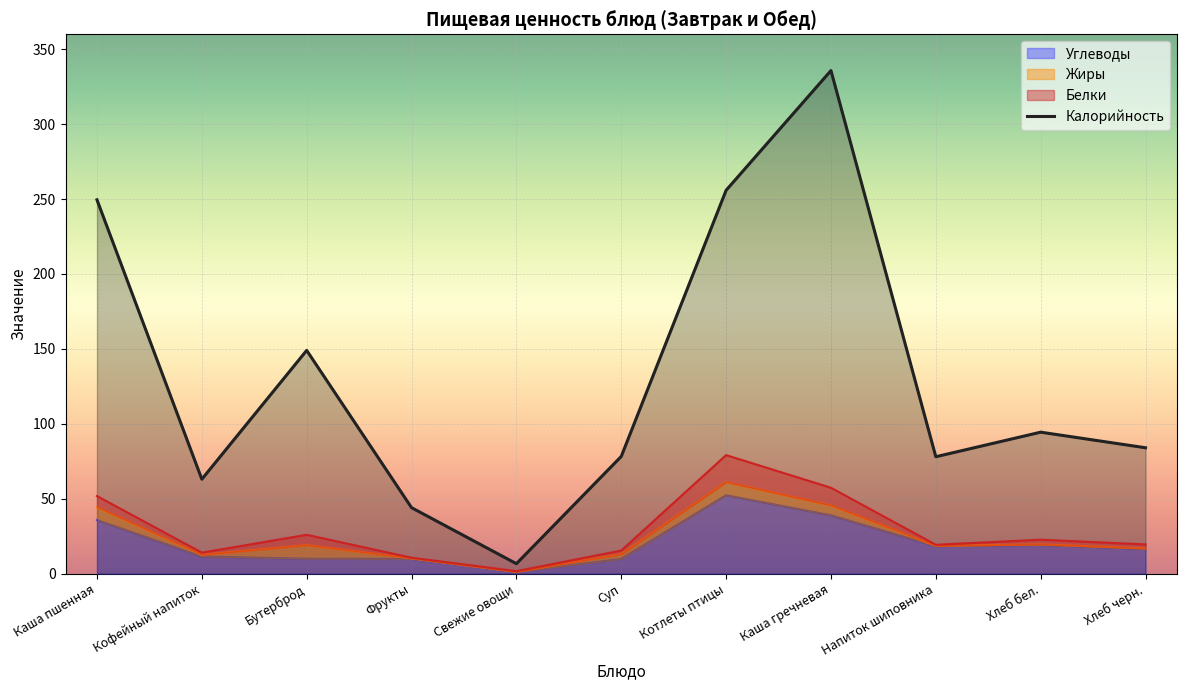

In Калорийность, how many points are lower than both neighbors (excluding endpoints)?

3